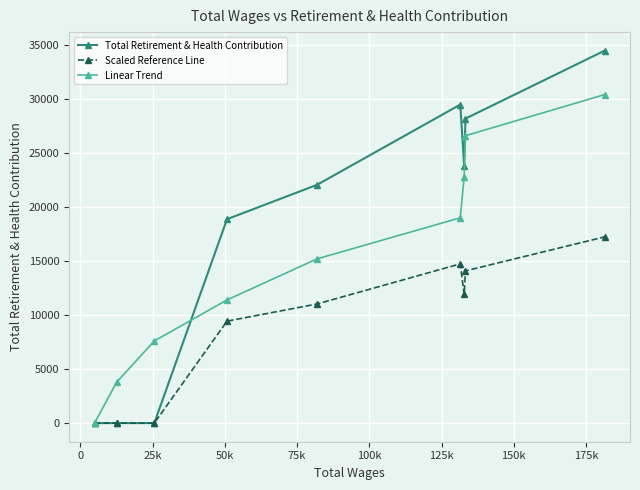

Which series has the largest total across all categories?

Total Retirement & Health Contribution